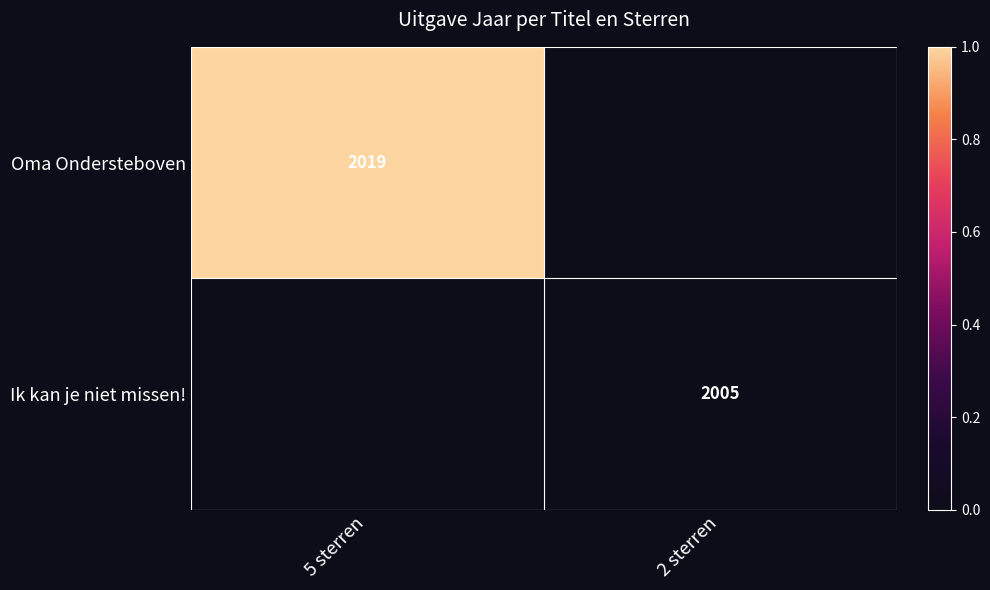

Which category has the lowest value across all series?

2 sterren